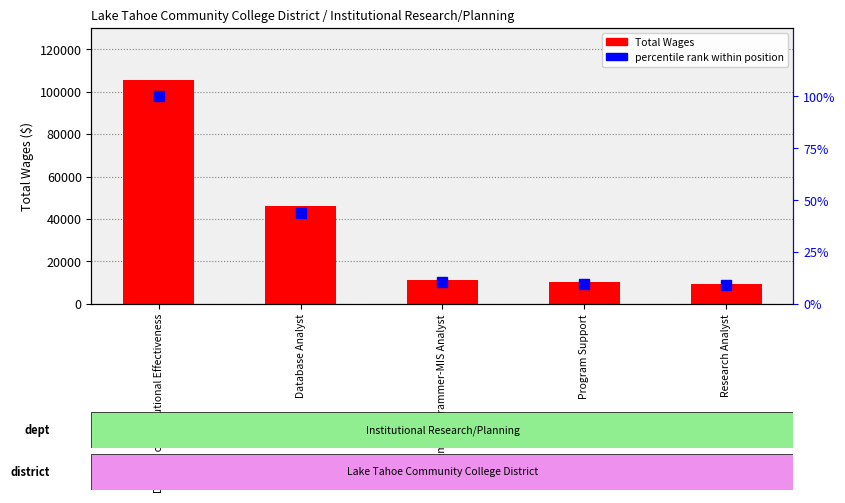

What are all the series names shown in the legend?

Total Wages, percentile rank within position